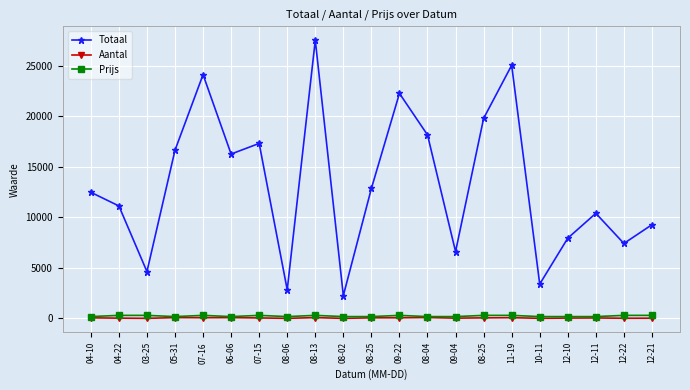

Is this an area chart (filled region under the line)?

No